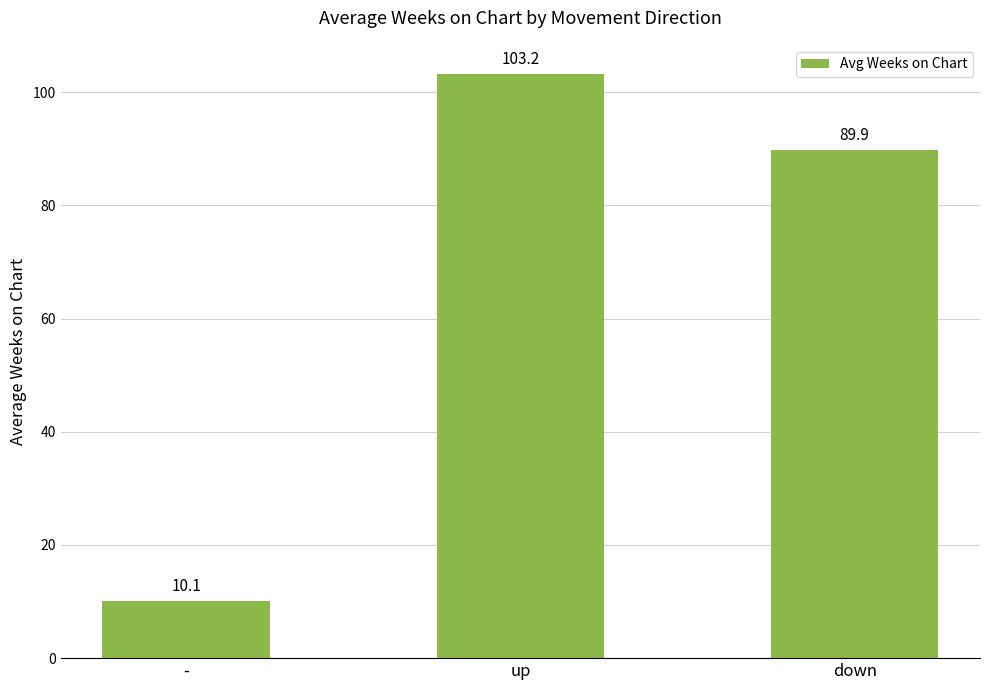

The value at up is 174.2. True or false?

False